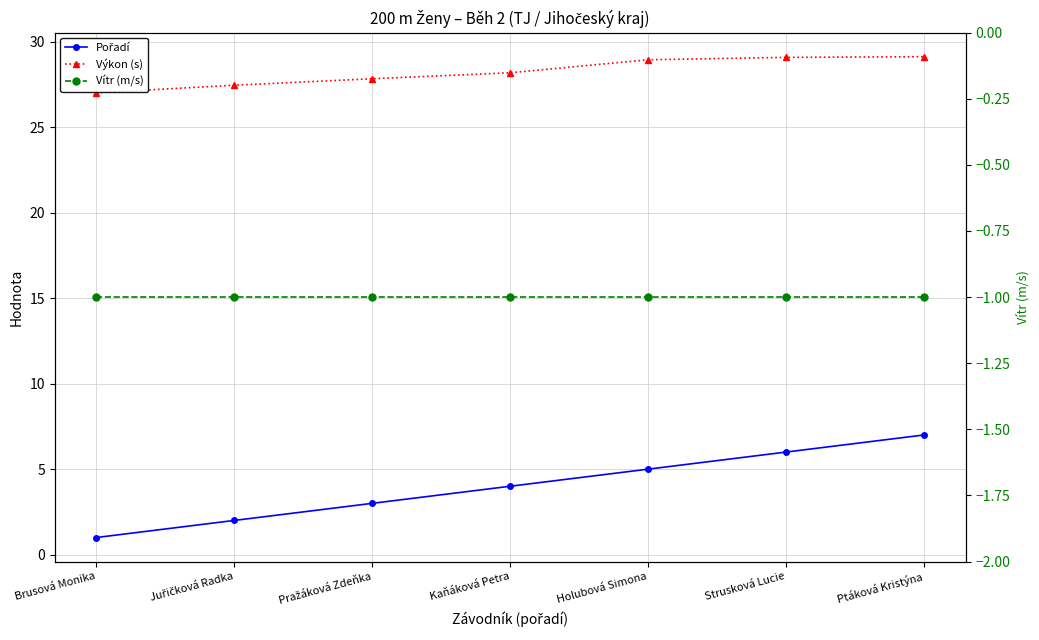

What are all the series names shown in the legend?

Pořadí, Výkon (s), Vítr (m/s)